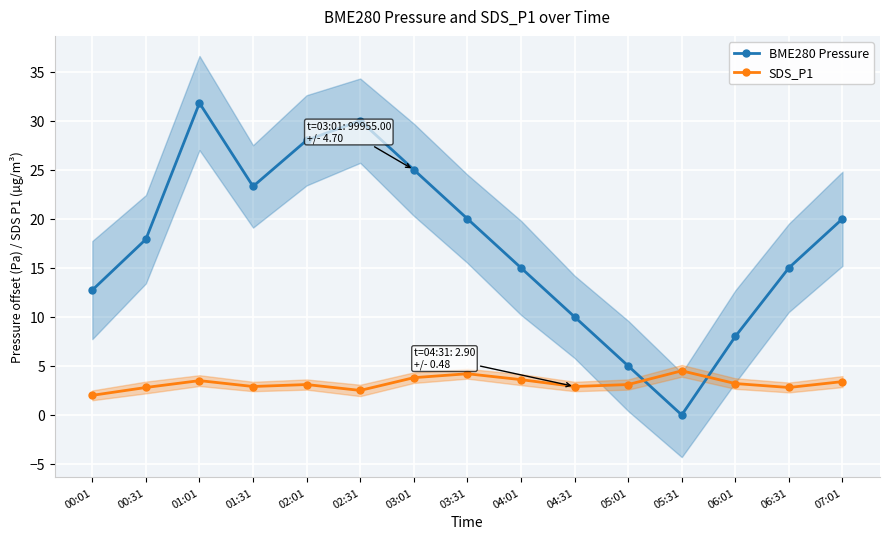

Which label corresponds to the smallest value in the chart?

05:31